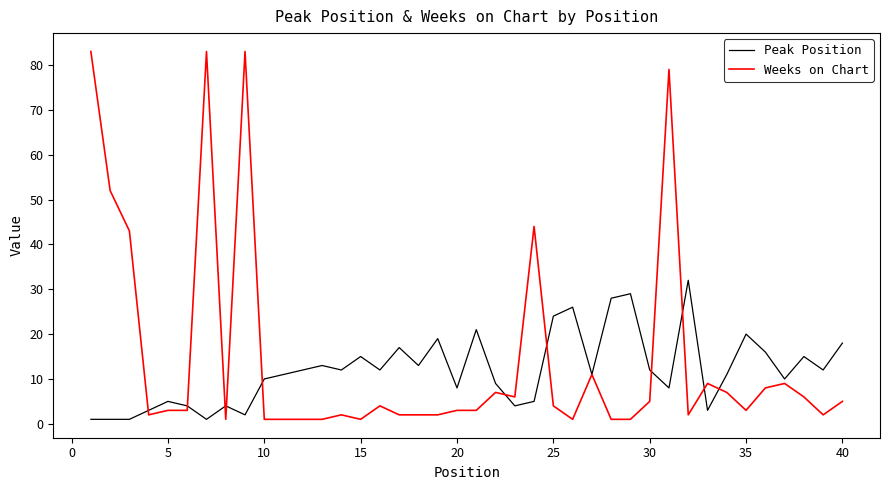

Which series ends up on top after the final intersection of Weeks on Chart and Peak Position?

Peak Position